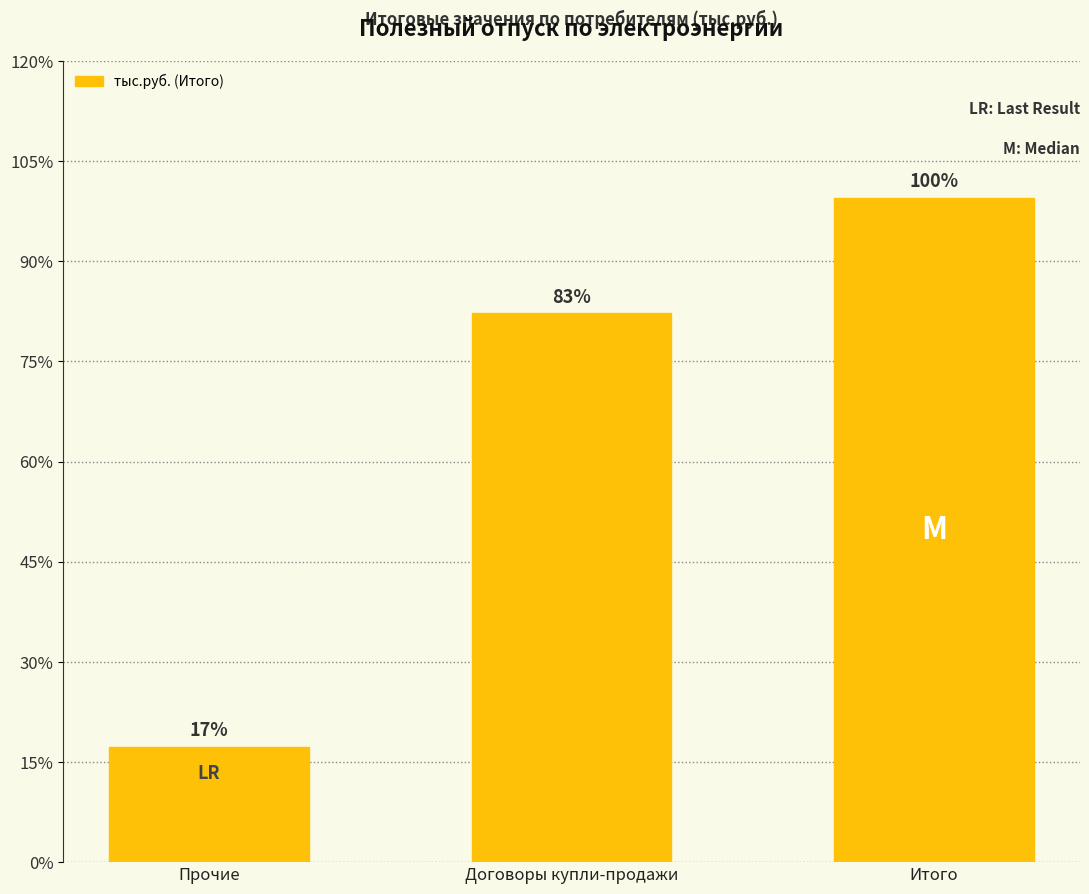

What is the average value?

176880.2